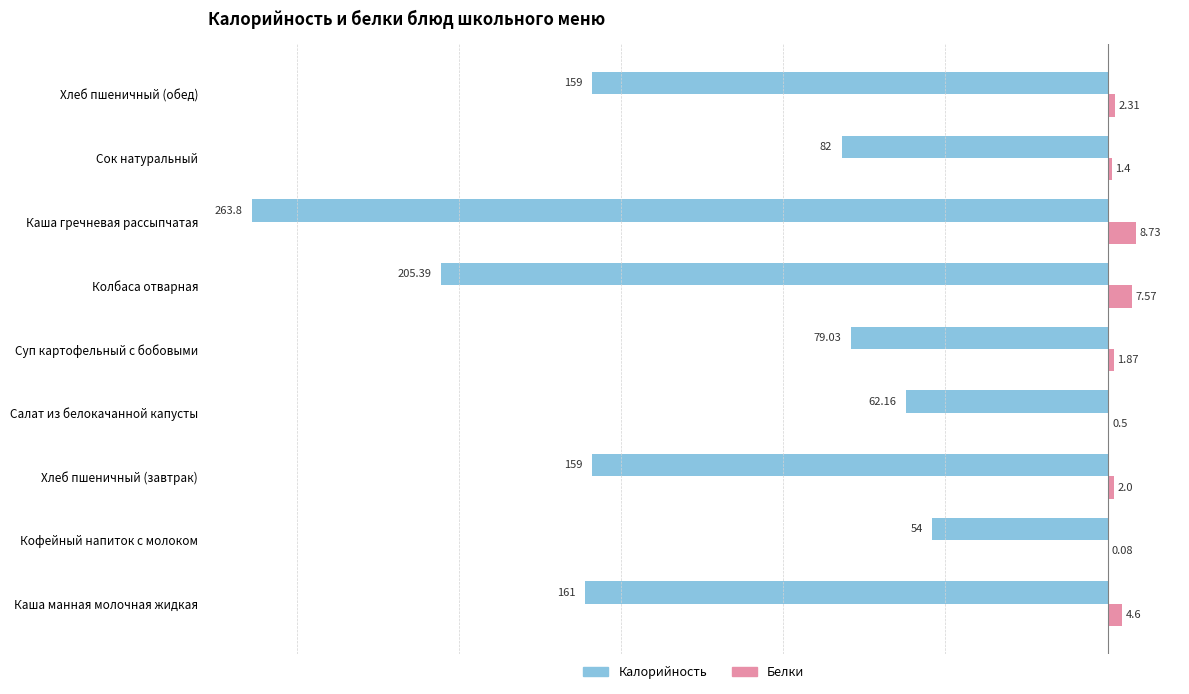

What is the sum of all Калорийность values?

-1225.4